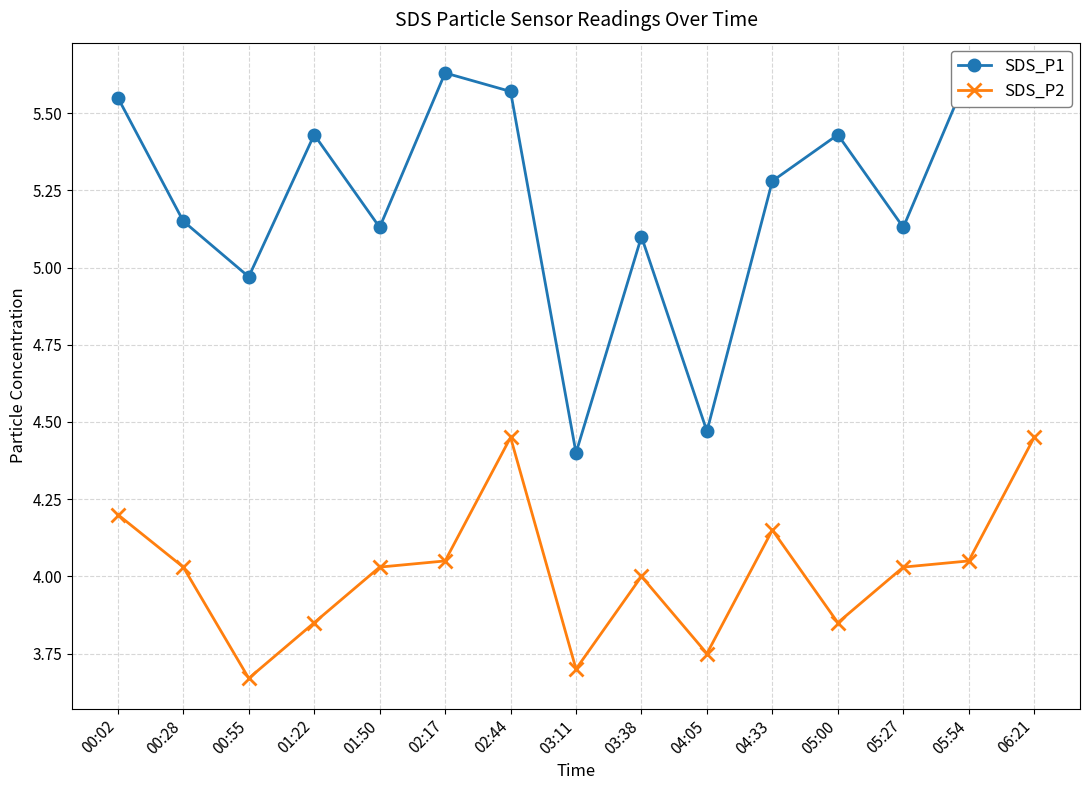

What is the sum of the SDS_P2 values at 00:28 and 05:27?

8.1